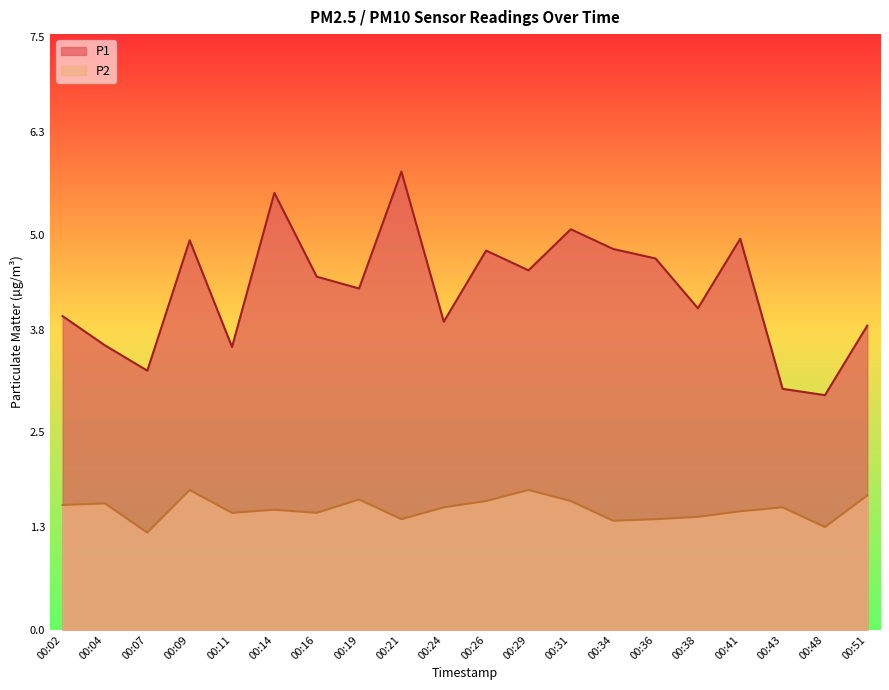

What is the approximate value of P1 at 00:09?

4.9